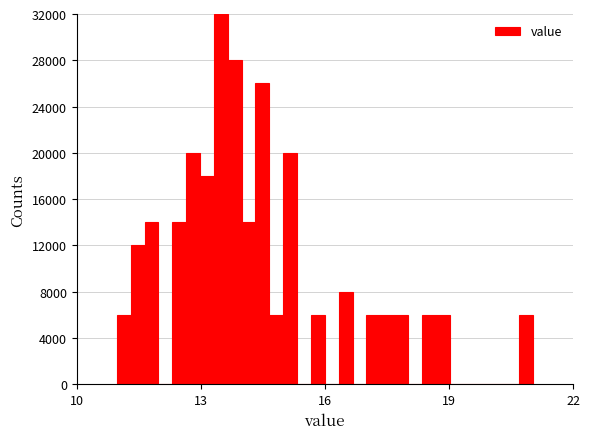

Read against the x-axis, roughly where is the centre of the tallest bar?

13.5